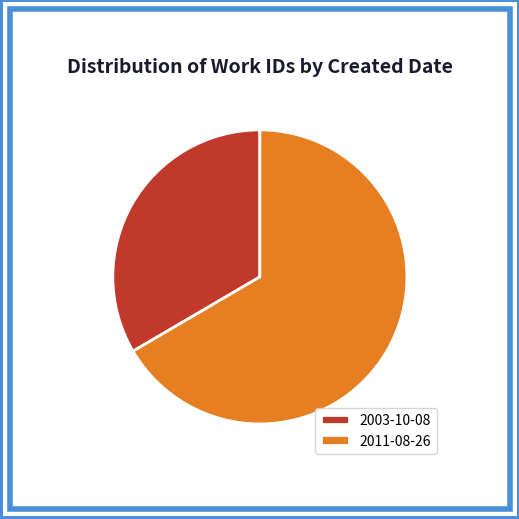

To the nearest percent, what portion does 2003-10-08 represent?

33%